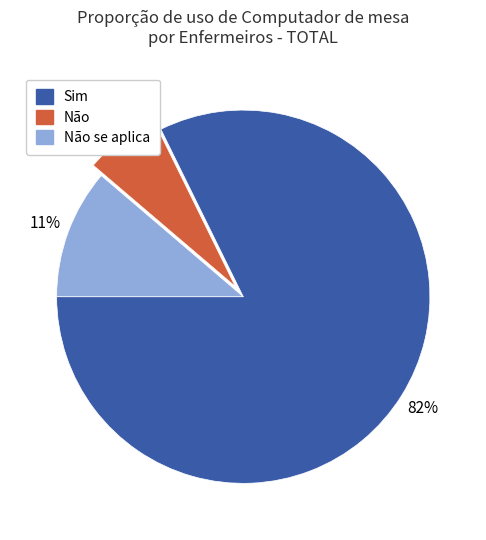

The Sim slice represents 77% of the pie. True or false?

False